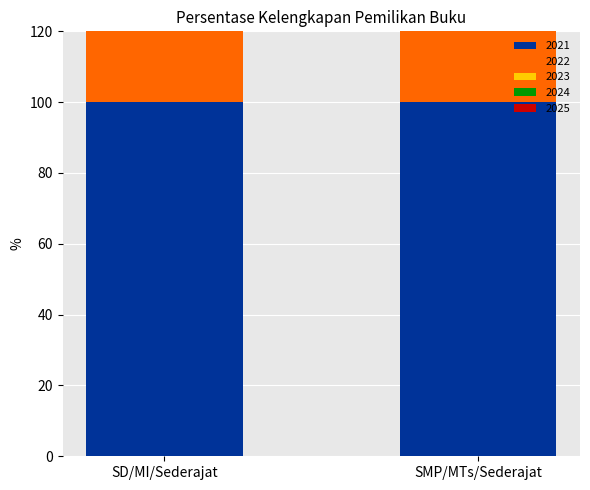

What are all the series names shown in the legend?

2021, 2022, 2023, 2024, 2025